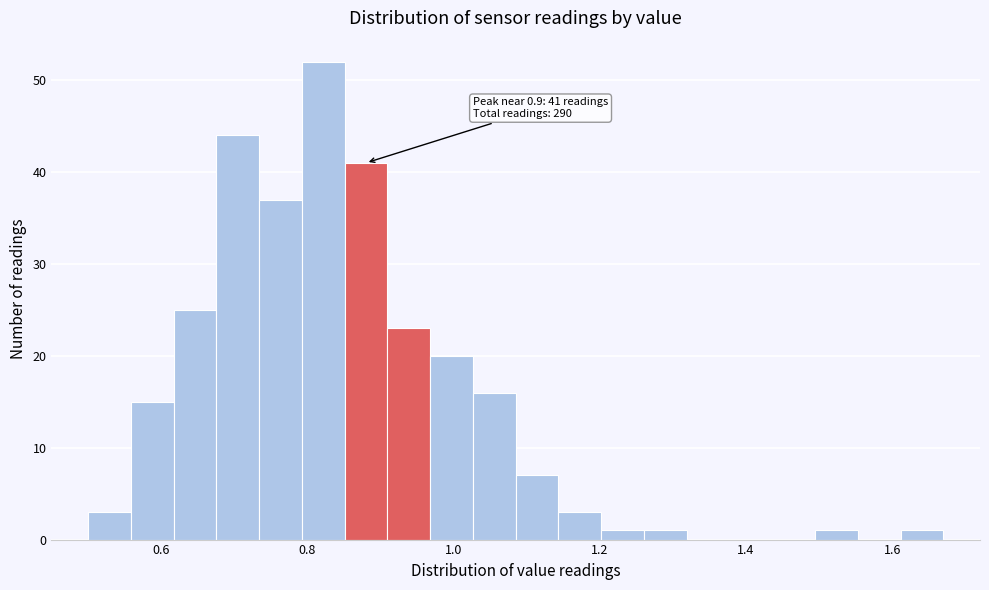

Around what value on the x-axis is the tallest bar? Give the approximate position of its centre, as read against the axis.

0.82